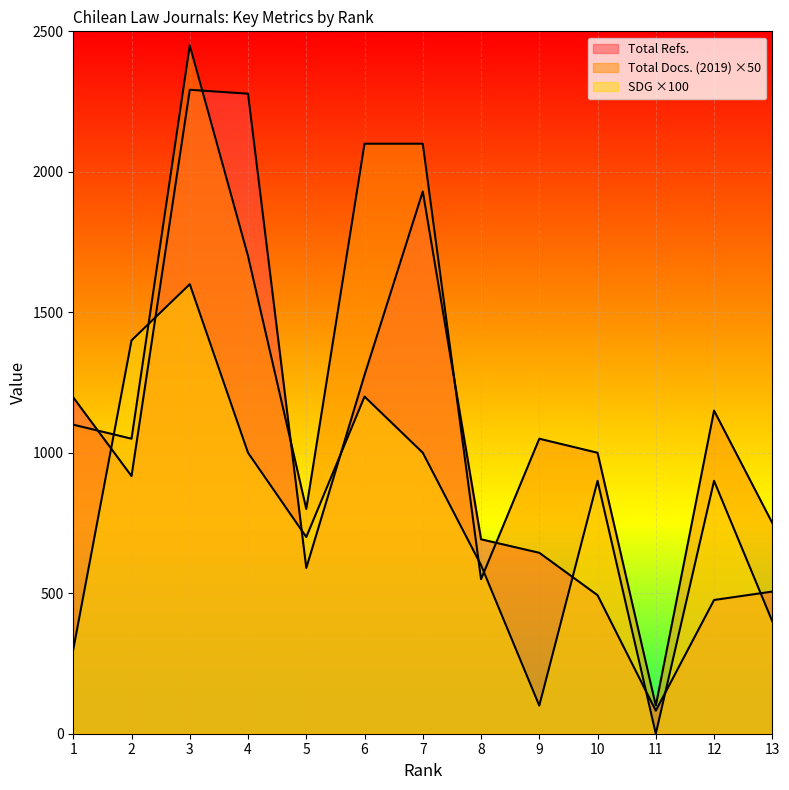

How many interior local peaks does the Total Refs. series have?

2